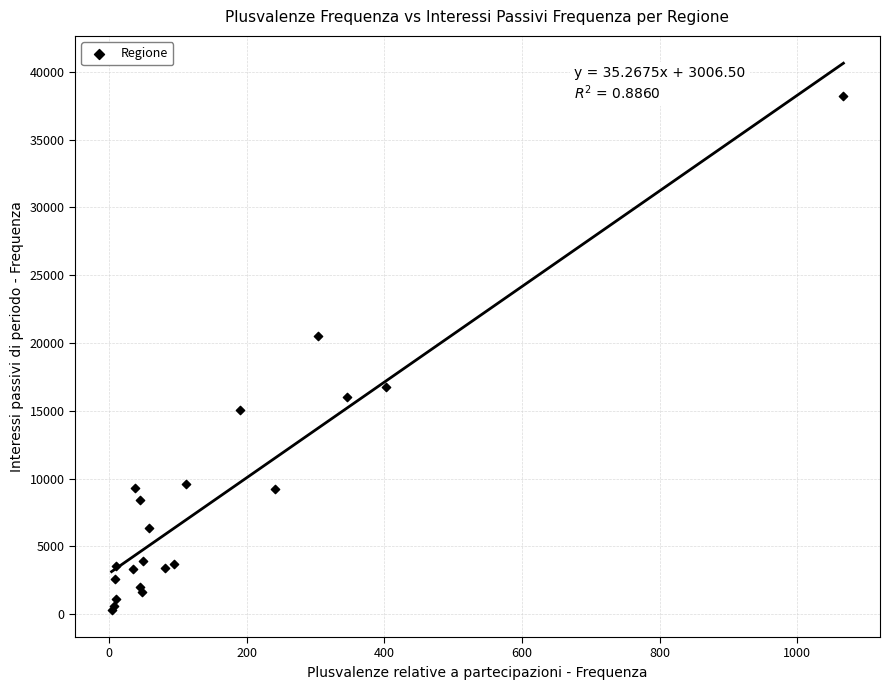

What Y value in the scatter plot is closest to 19289?

20537